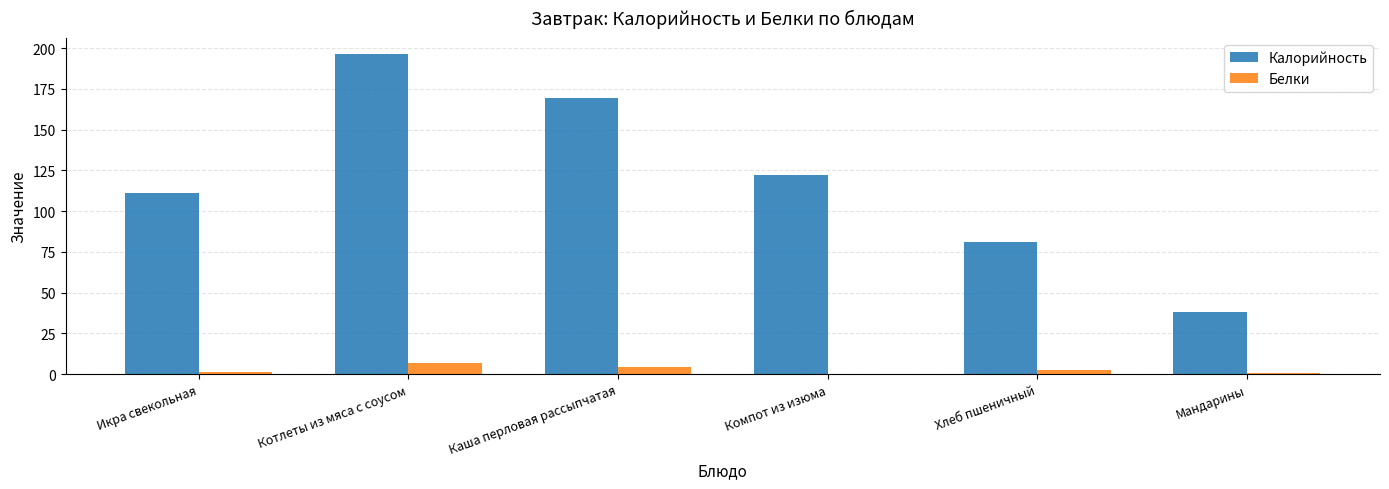

What is the sum of all Калорийность values?

718.3